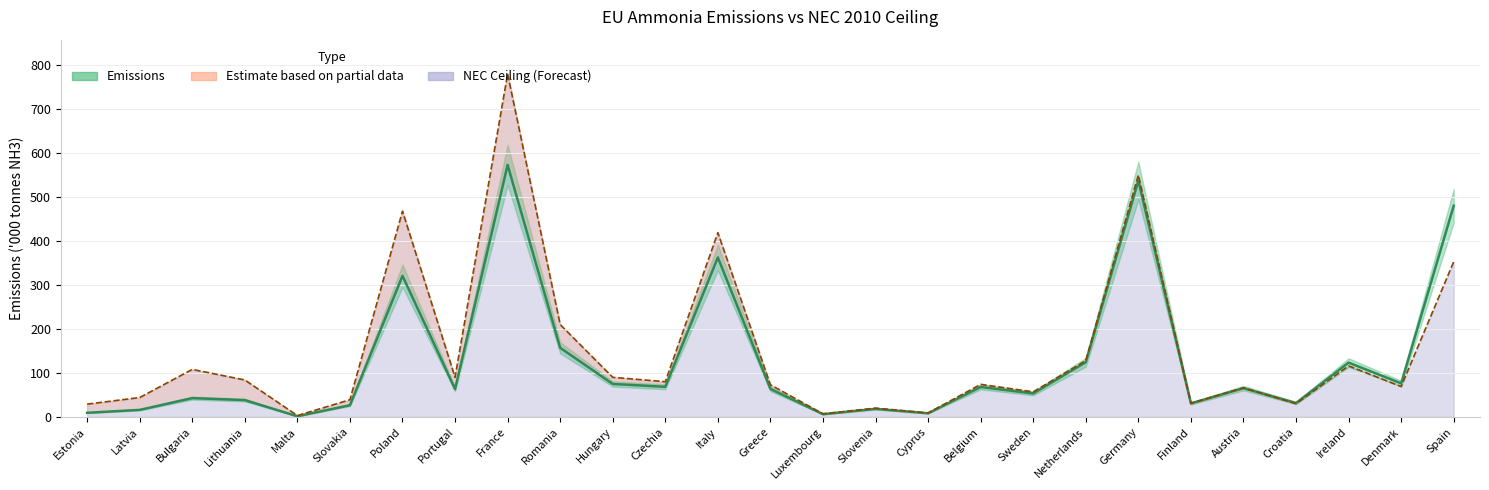

Between Belgium and Malta, which is larger?

Belgium